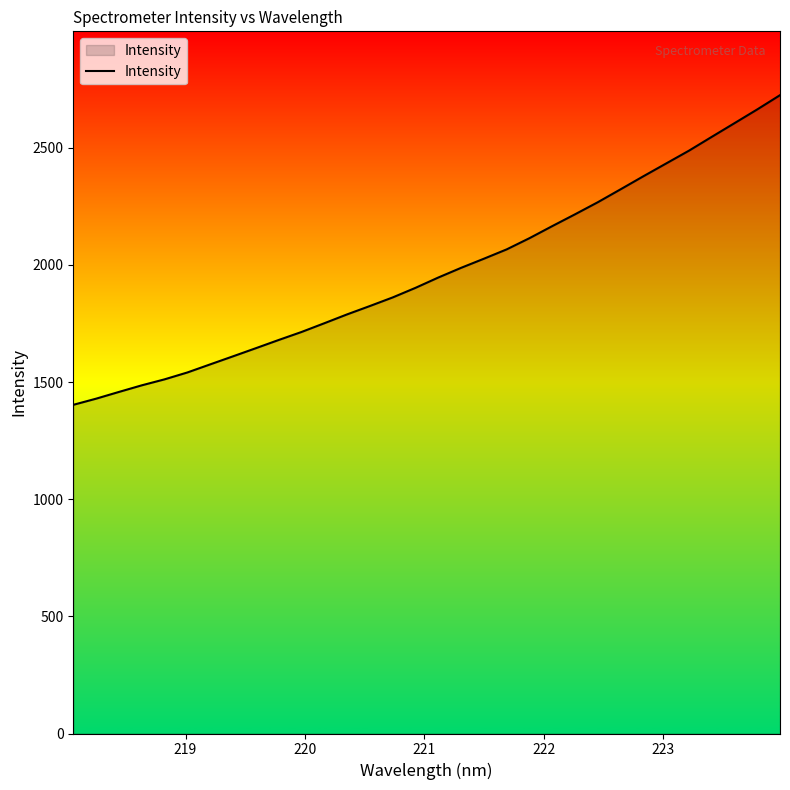

Count the number of data series in this chart.

1